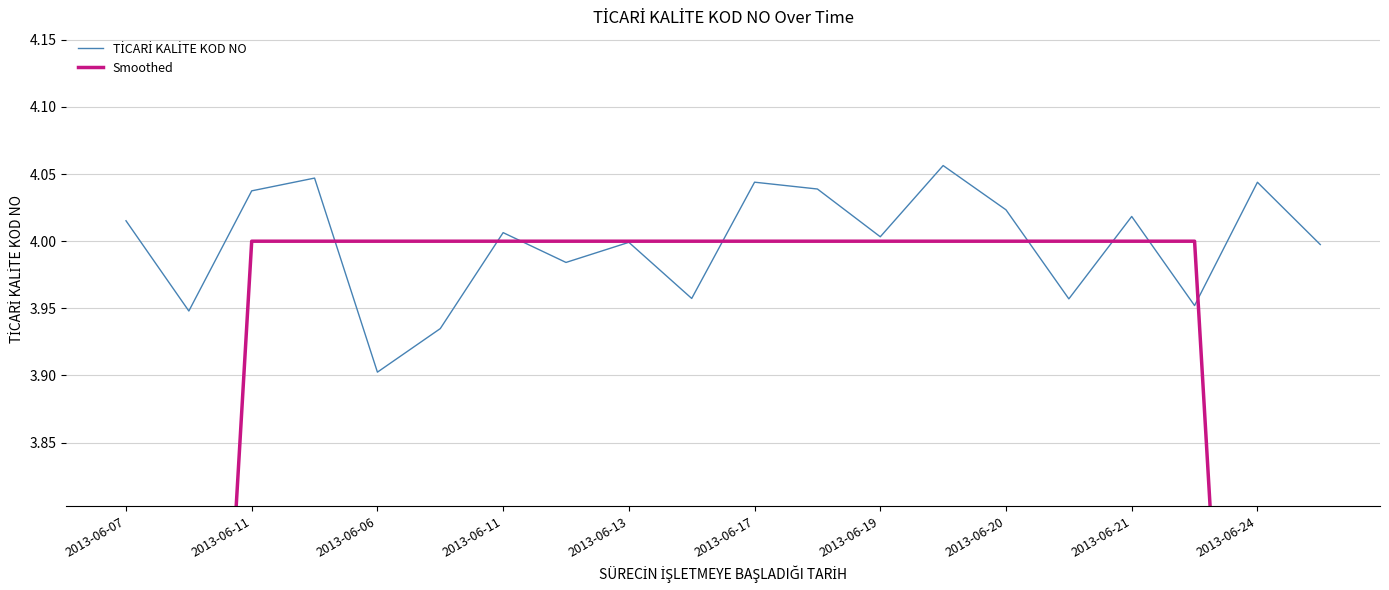

Which label corresponds to the smallest value in the chart?

2013-06-07